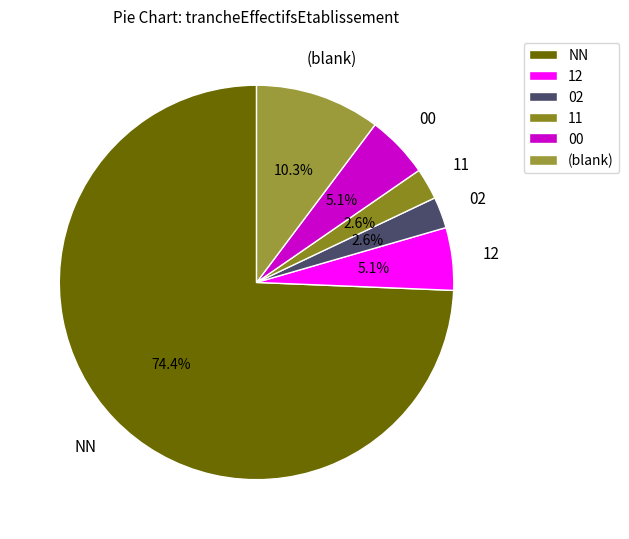

What is the ratio of the value at (blank) to the value at 11?

4.0